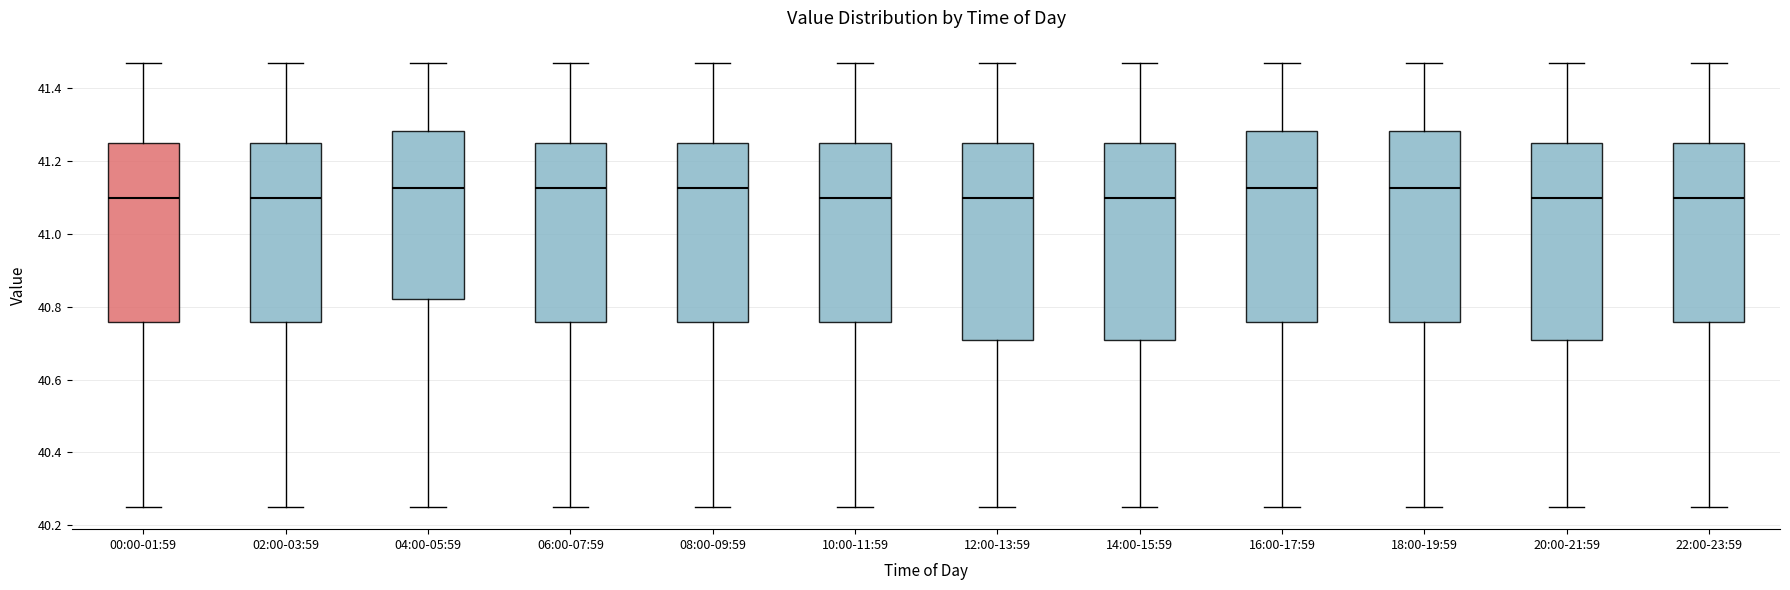

Reading left to right, read every box against the y-axis: the position of its median line, the range the box covers, and the ends of its whiskers. The values are not printed on the chart, so give them approximately, as read against the axis.

00:00-01:59: median 41.10, box 40.76 to 41.26, whiskers 40.26 to 41.48
02:00-03:59: median 41.10, box 40.76 to 41.26, whiskers 40.26 to 41.48
04:00-05:59: median 41.12, box 40.82 to 41.28, whiskers 40.26 to 41.48
06:00-07:59: median 41.12, box 40.76 to 41.26, whiskers 40.26 to 41.48
08:00-09:59: median 41.12, box 40.76 to 41.26, whiskers 40.26 to 41.48
10:00-11:59: median 41.10, box 40.76 to 41.26, whiskers 40.26 to 41.48
12:00-13:59: median 41.10, box 40.72 to 41.26, whiskers 40.26 to 41.48
14:00-15:59: median 41.10, box 40.72 to 41.26, whiskers 40.26 to 41.48
16:00-17:59: median 41.12, box 40.76 to 41.28, whiskers 40.26 to 41.48
18:00-19:59: median 41.12, box 40.76 to 41.28, whiskers 40.26 to 41.48
20:00-21:59: median 41.10, box 40.72 to 41.26, whiskers 40.26 to 41.48
22:00-23:59: median 41.10, box 40.76 to 41.26, whiskers 40.26 to 41.48